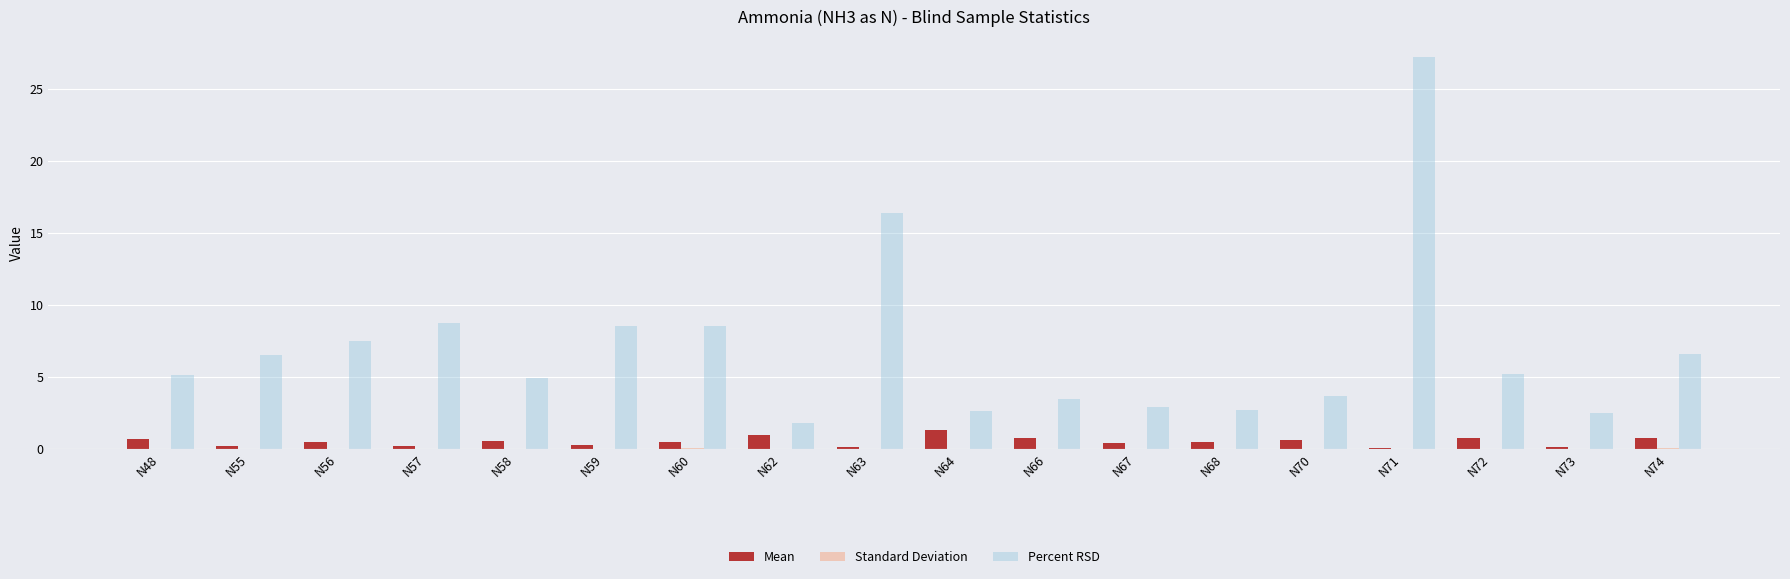

Where is Percent RSD nearest to the value 14?

N63